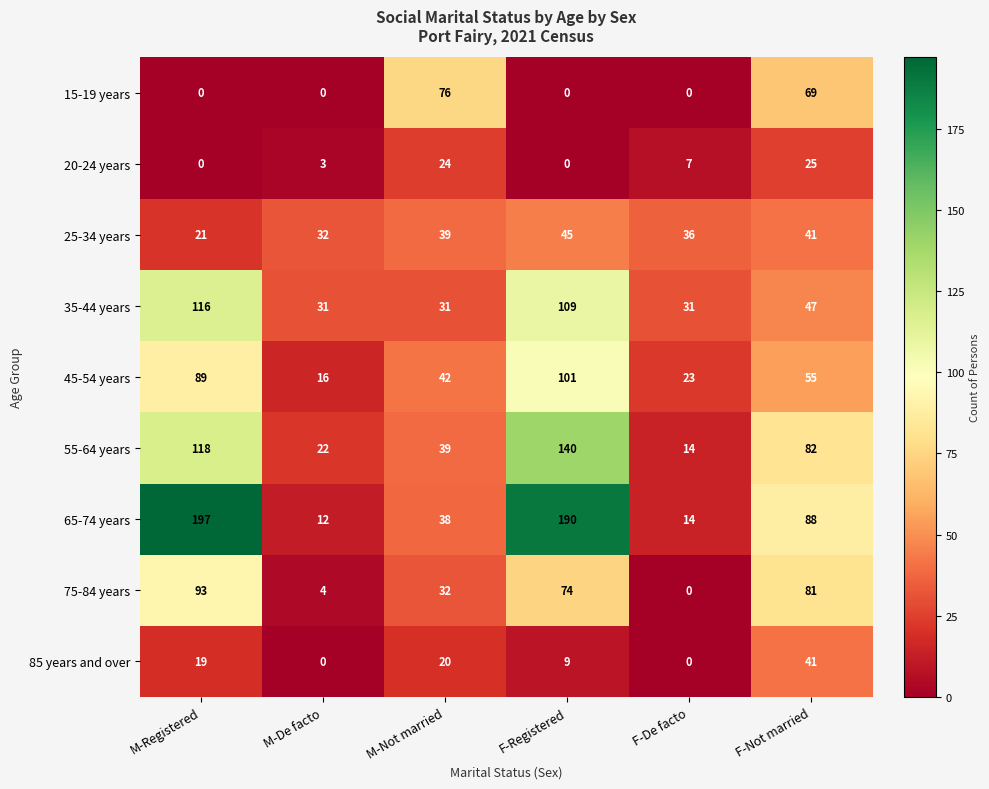

At which category is the sum across all series the highest?

F-Registered